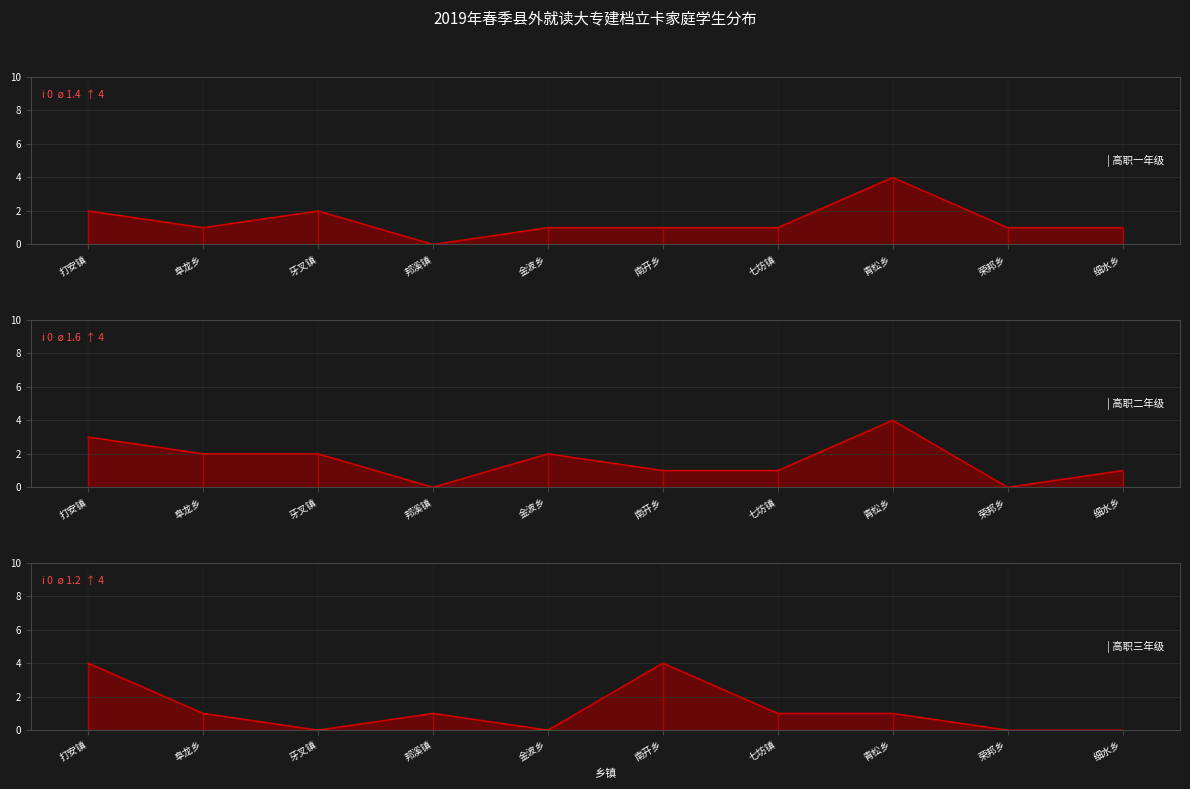

What is the label of the 3rd point from the right?

青松乡